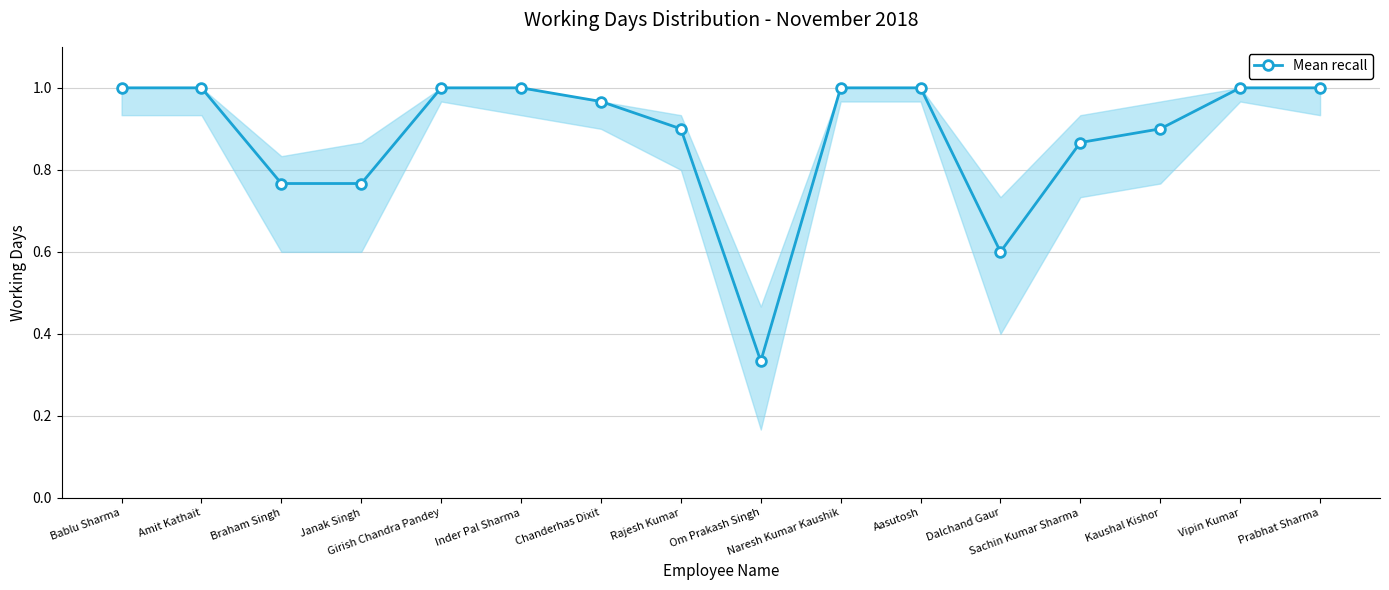

What is the difference between the maximum and second lowest values?

0.4